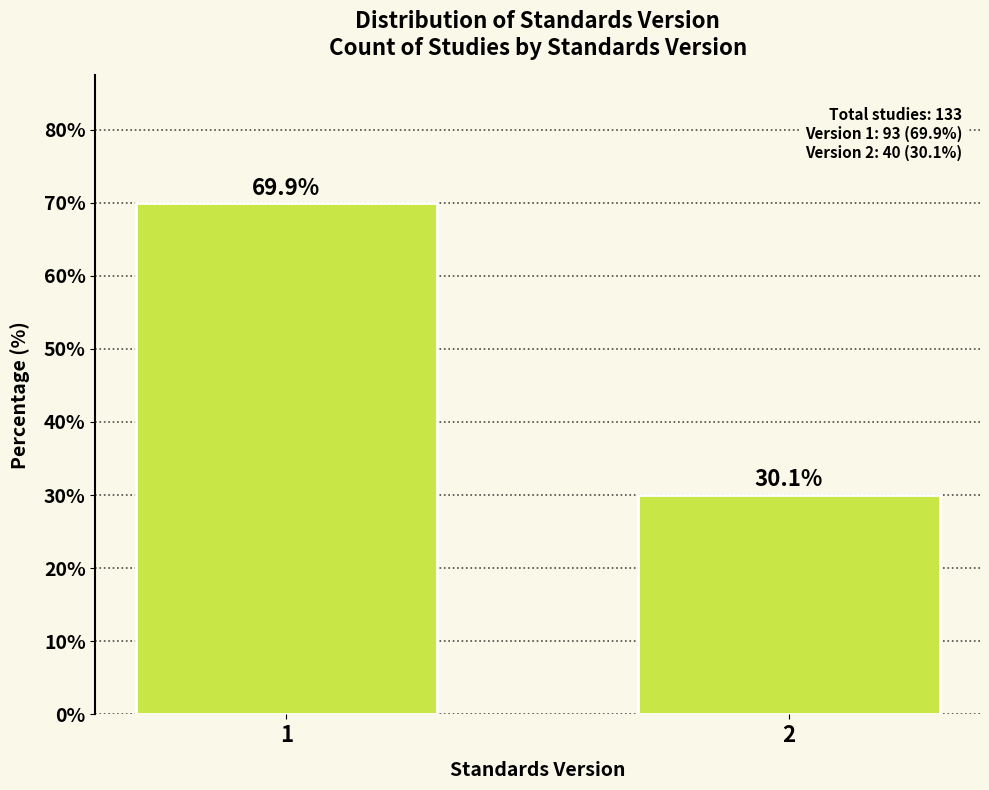

Reading left to right, extract all data points from this chart.

1=69.9	2=30.1